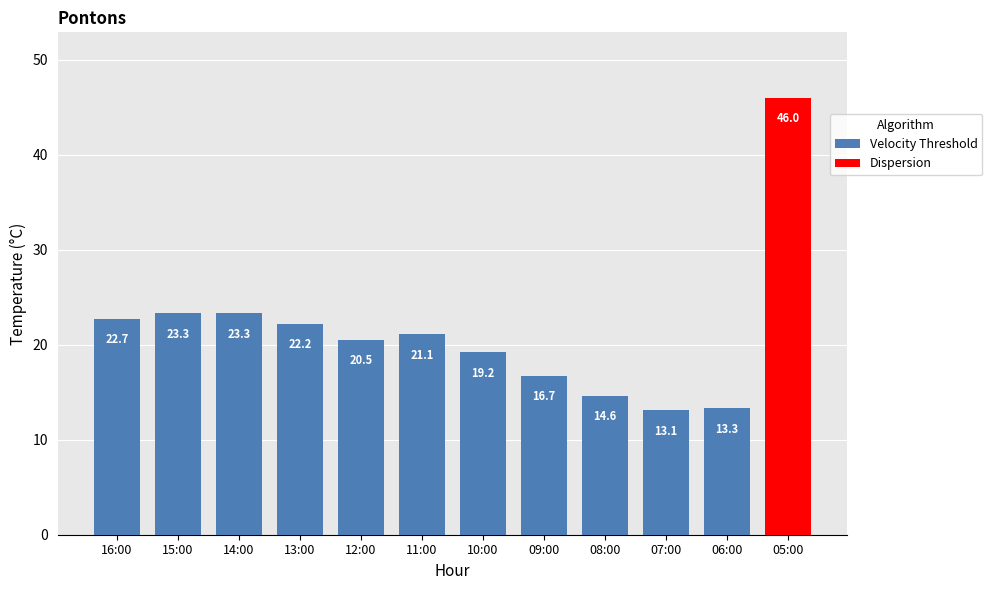

Approximately how many times larger is the value at 16:00 compared to 07:00?

1.7